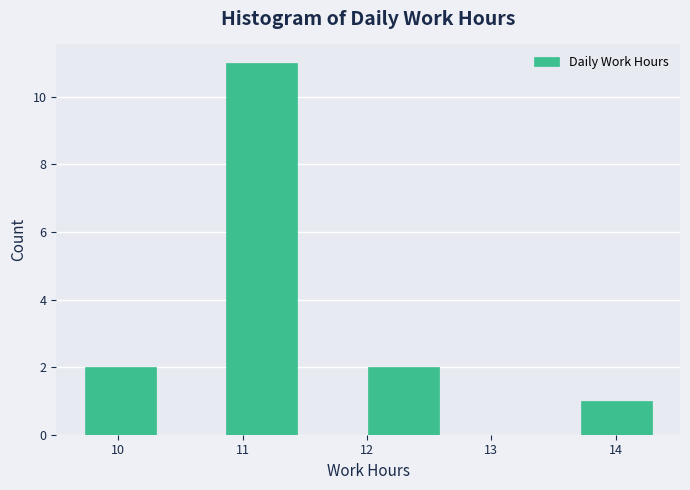

Reading left to right, list every bar in this chart as the range it spans on the x-axis followed by its height. Neither the bar edges nor the heights are printed on the chart, so give them approximately, as read against the axes.

9.73 to 10.30: 2
10.30 to 10.87: 0
10.87 to 11.44: 11
11.44 to 12.01: 0
12.01 to 12.58: 2
12.58 to 13.15: 0
13.15 to 13.72: 0
13.72 to 14.29: 1